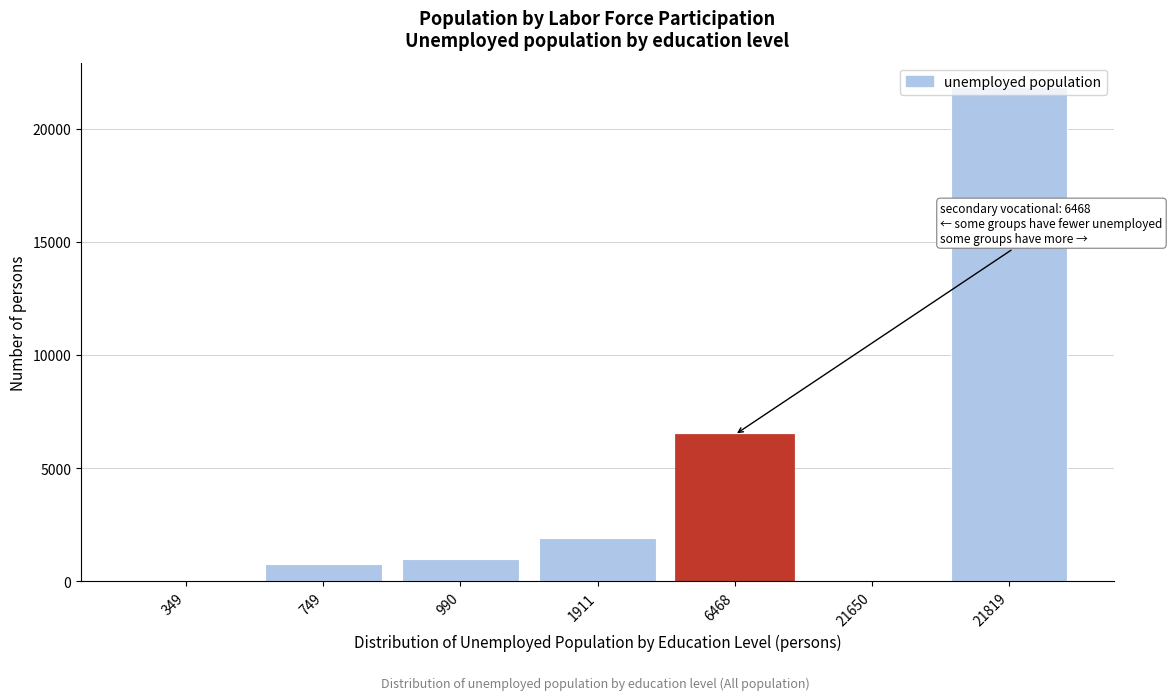

The value at 349 is 0. True or false?

True